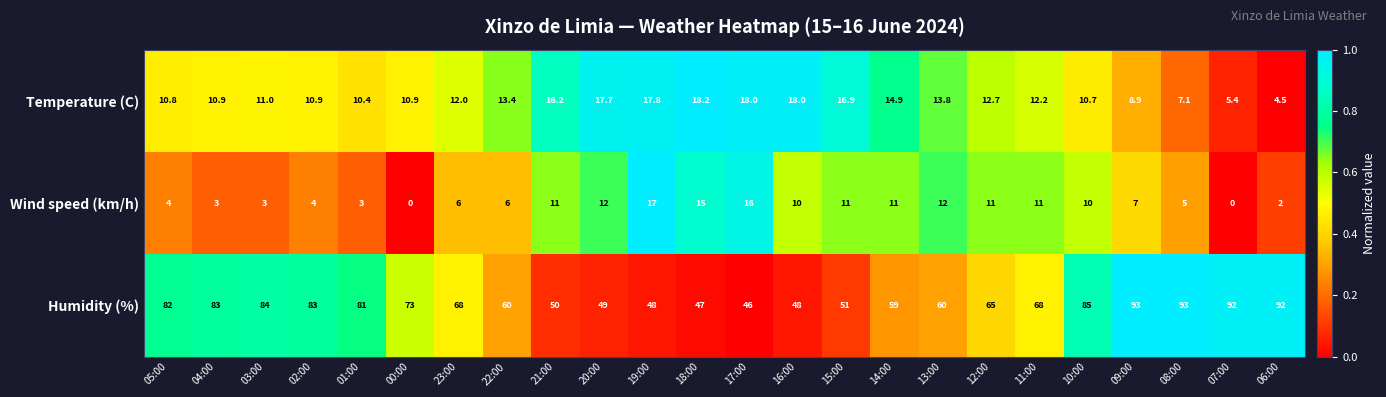

Between 01:00 and 22:00, which series saw the biggest shift?

Humidity (%)